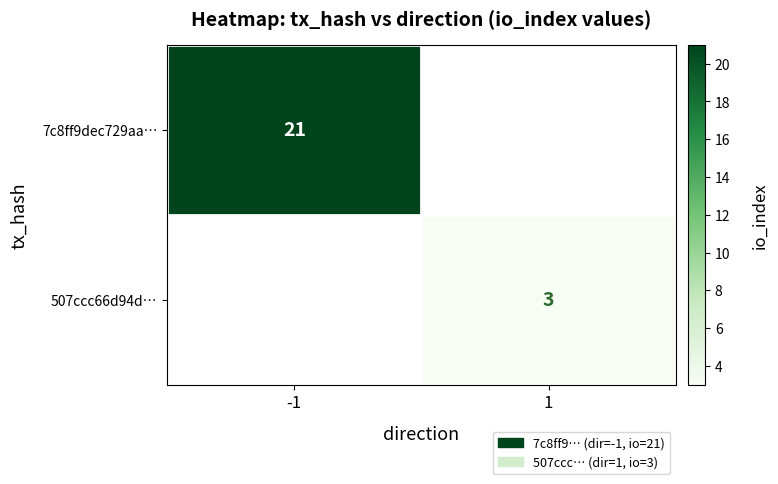

The value of 507ccc66d94d… at 1 is 3. True or false?

True